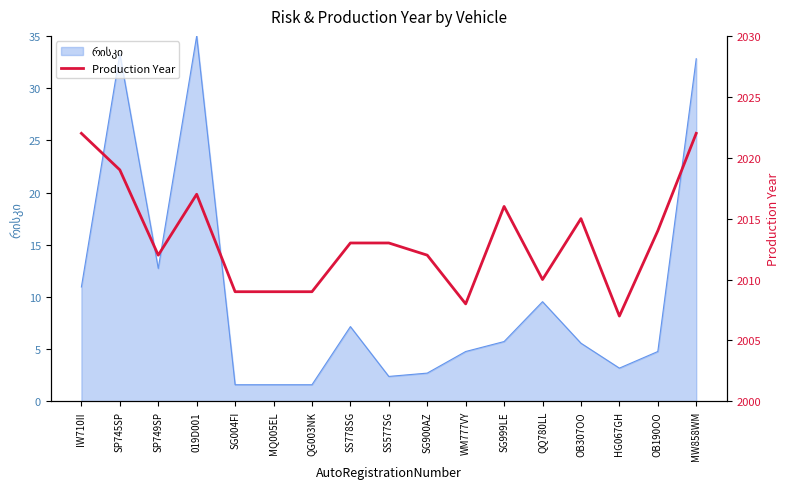

Reading right to left, transcribe all the data shown in this chart.

MW858WM=2022	OB190OO=2014	HG067GH=2007	OB307OO=2015	QQ780LL=2010	SG999LE=2016	WM777VY=2008	SG900AZ=2012	SS577SG=2013	SS778SG=2013	QG003NK=2009	MQ005EL=2009	SG004FI=2009	019D001=2017	SP749SP=2012	SP745SP=2019	IW710II=2022